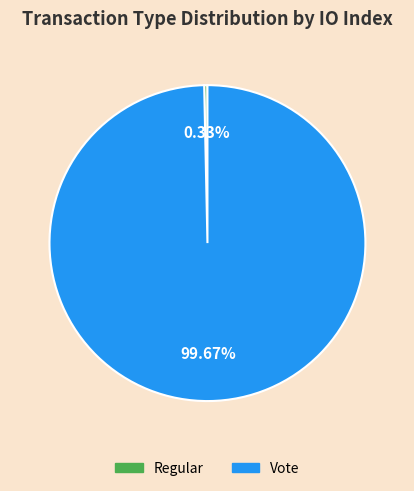

To the nearest percent, what is the combined percentage of Vote and Regular?

100%